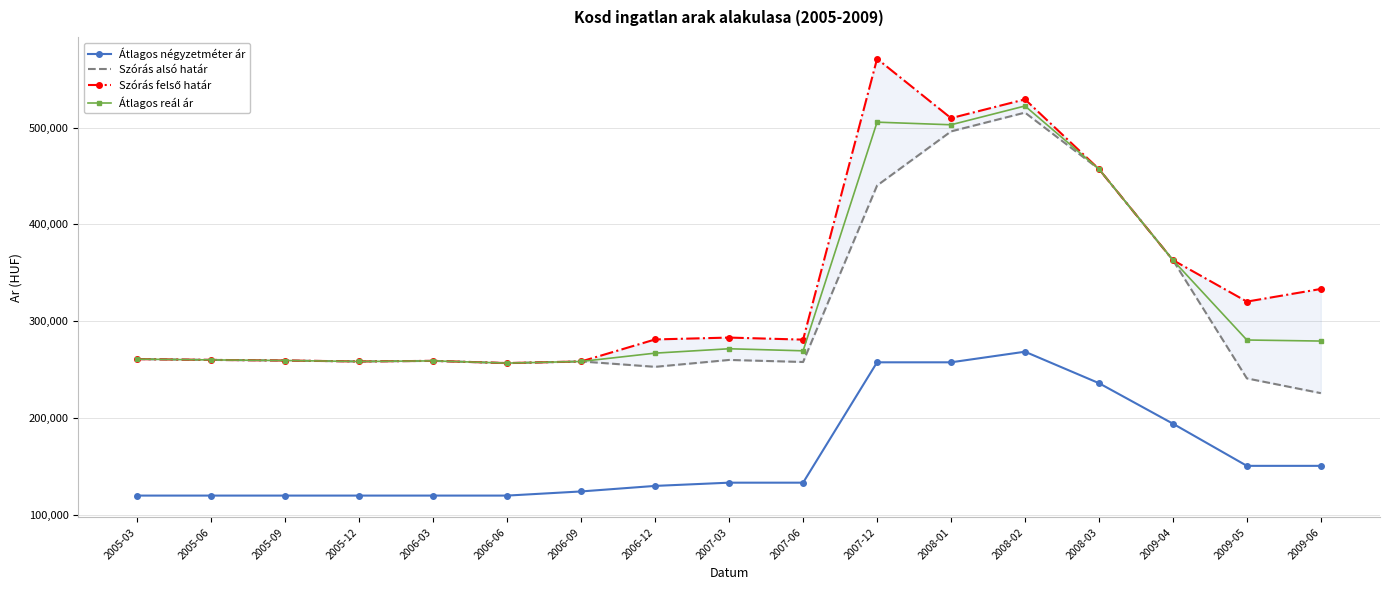

Reading left to right, list all the values displayed in this chart.

Átlagos négyzetméter ár: 120000	120000	120000	120000	120000	120000	124286	130000	133333	133333	257603	257603	268548	236070	194248	150706	150706
Szórás alsó határ: 260908	260090	259458	258471	259098	256784	258493	252935	260049	257933	440115	496008	515408	457092	363129	240995	225766
Szórás felső határ: 260908	260090	259458	258471	259098	256784	258493	281219	283141	281025	570975	509694	529094	457092	363129	320277	333332
Átlagos reál ár: 260908	260090	259458	258471	259098	256784	258493	267077	271595	269479	505545	502851	522251	457092	363129	280636	279549